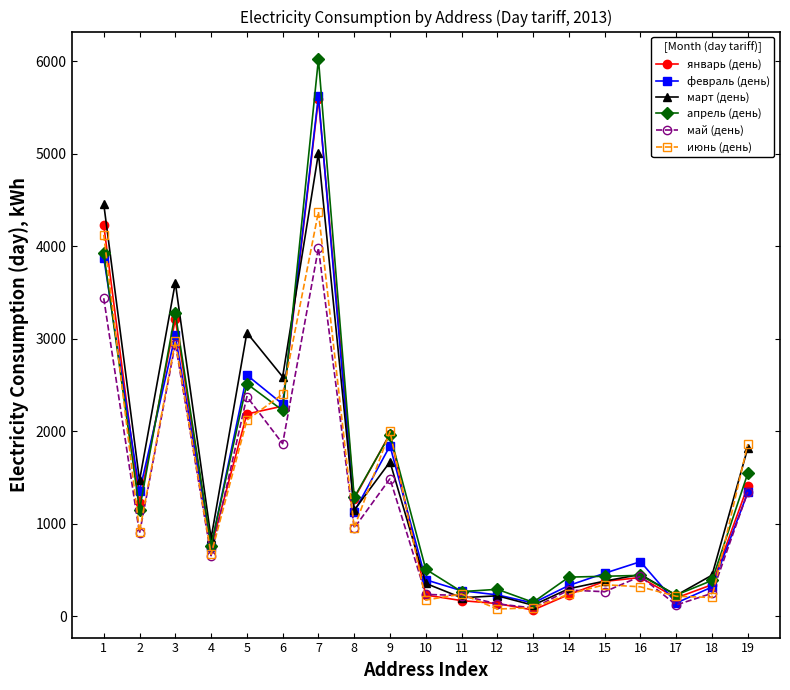

What is the average value of the февраль (день) series?

1408